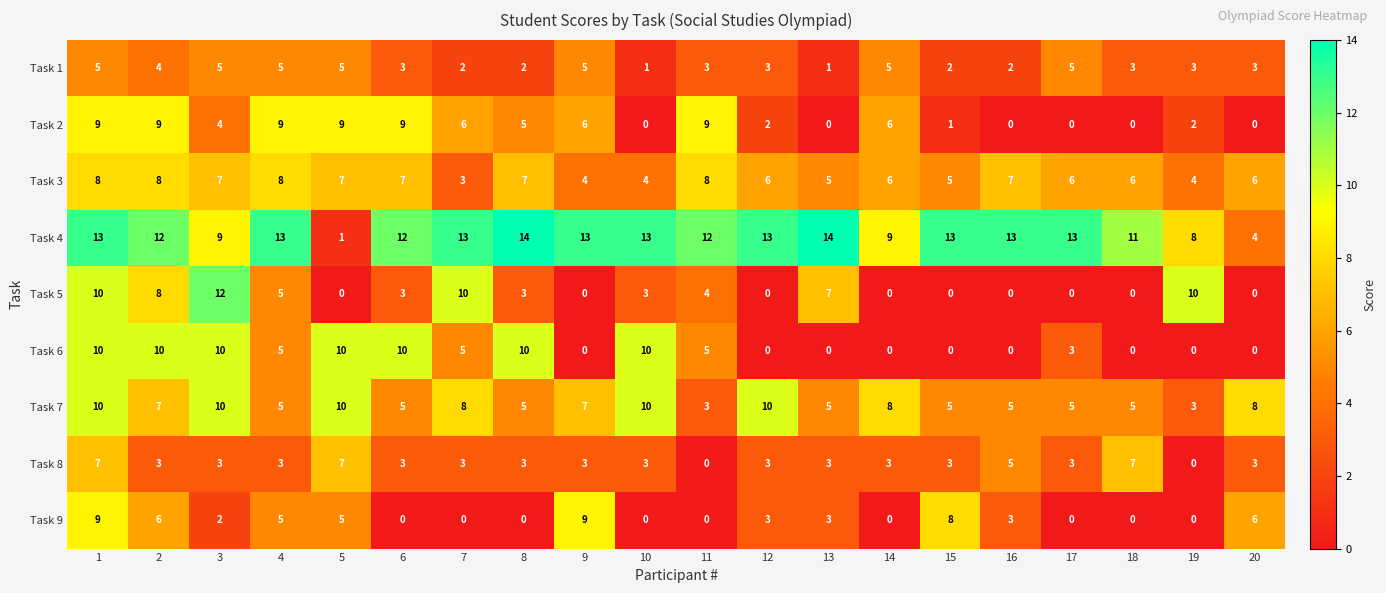

Which series has the largest total across all categories?

Task 4